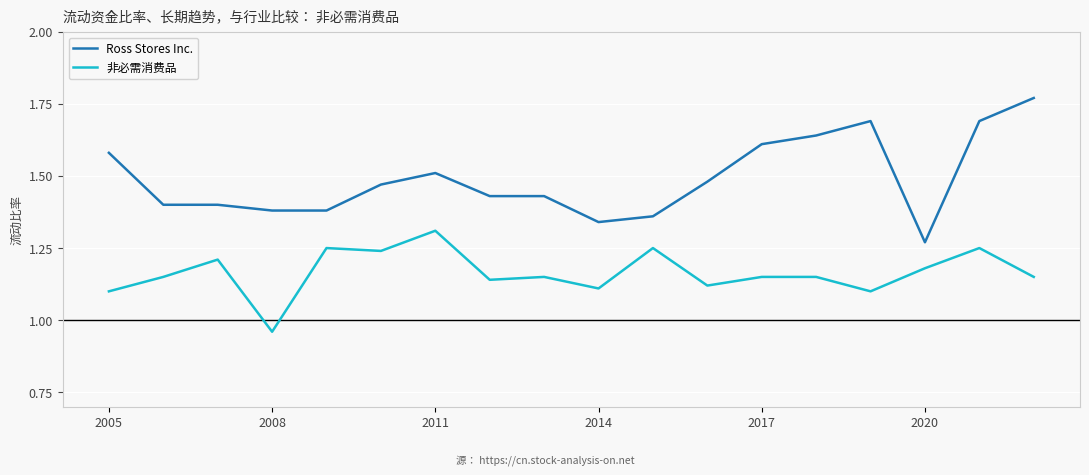

Which series has the widest spread of values?

Ross Stores Inc.